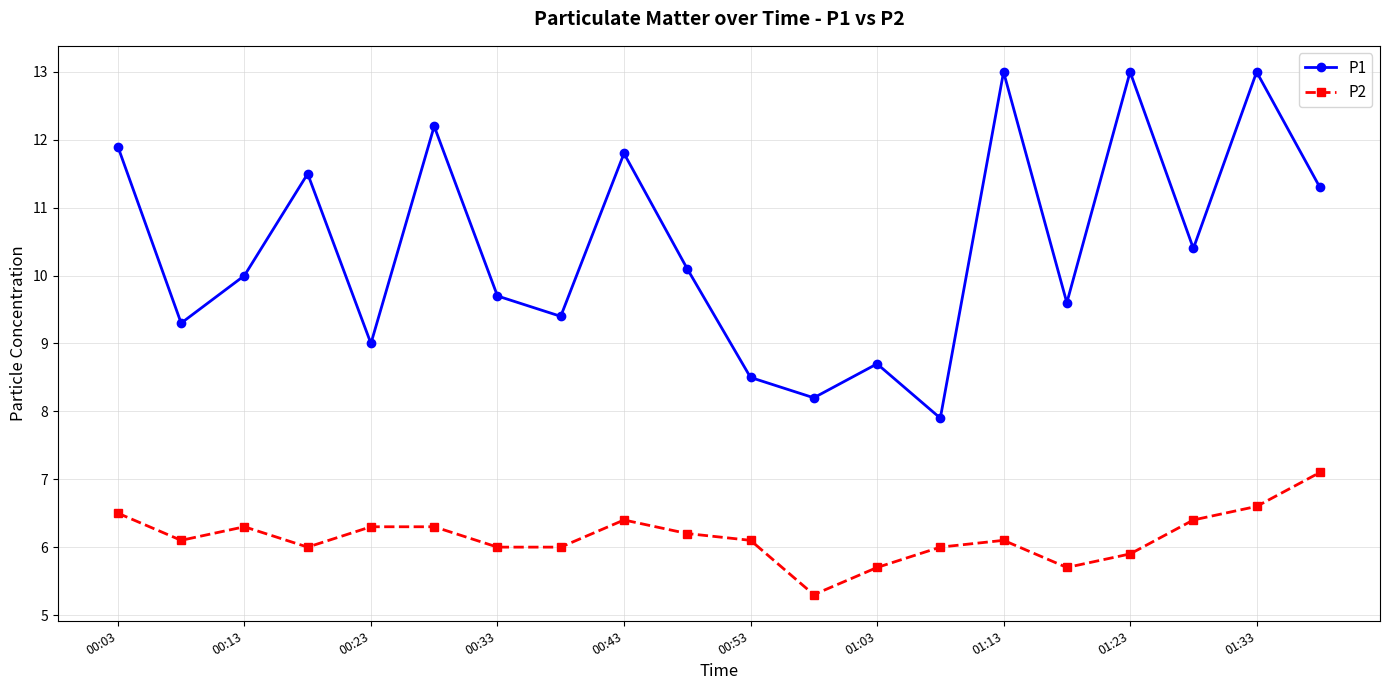

True or false: P2 and P1 cross at least once.

False